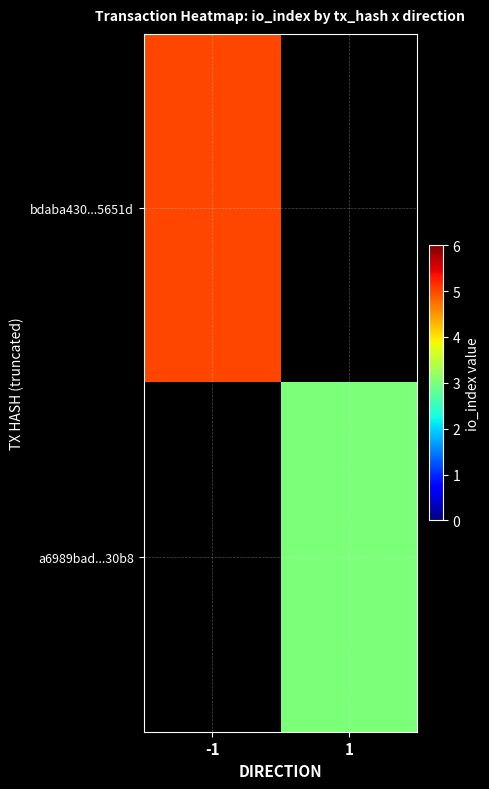

List the labels in order of bdaba430...5651d value, smallest first.

-1, 1